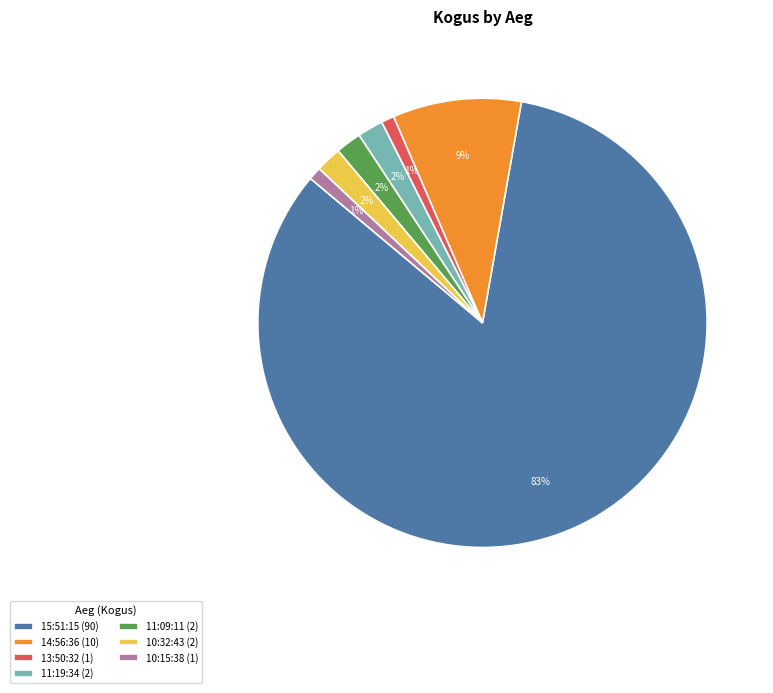

True or false: 15:51:15 accounts for 83% of the total.

True